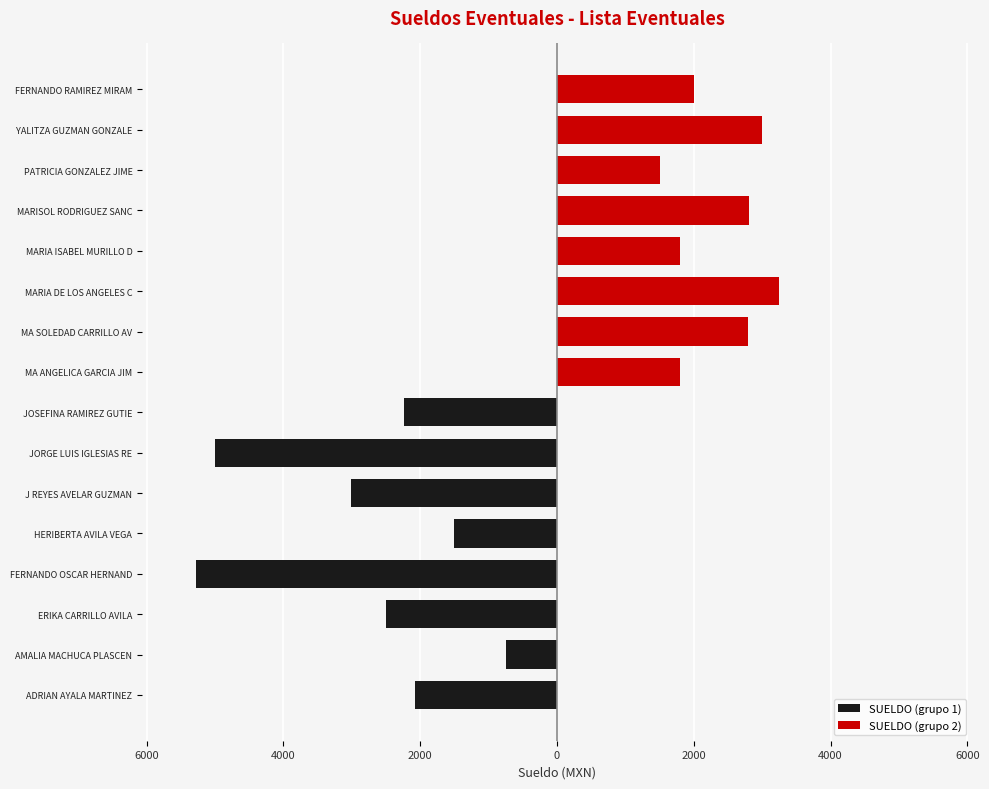

Reading left to right, list all the values displayed in this chart.

SUELDO (grupo 1): -2080.0	-750.0	-2496.0	-5274.6	-1500.0	-3016.0	-5000.0	-2242.5
SUELDO (grupo 2): 1800.0	2797.3	3238.7	1800.0	2800.0	1500.0	3000.0	2000.0